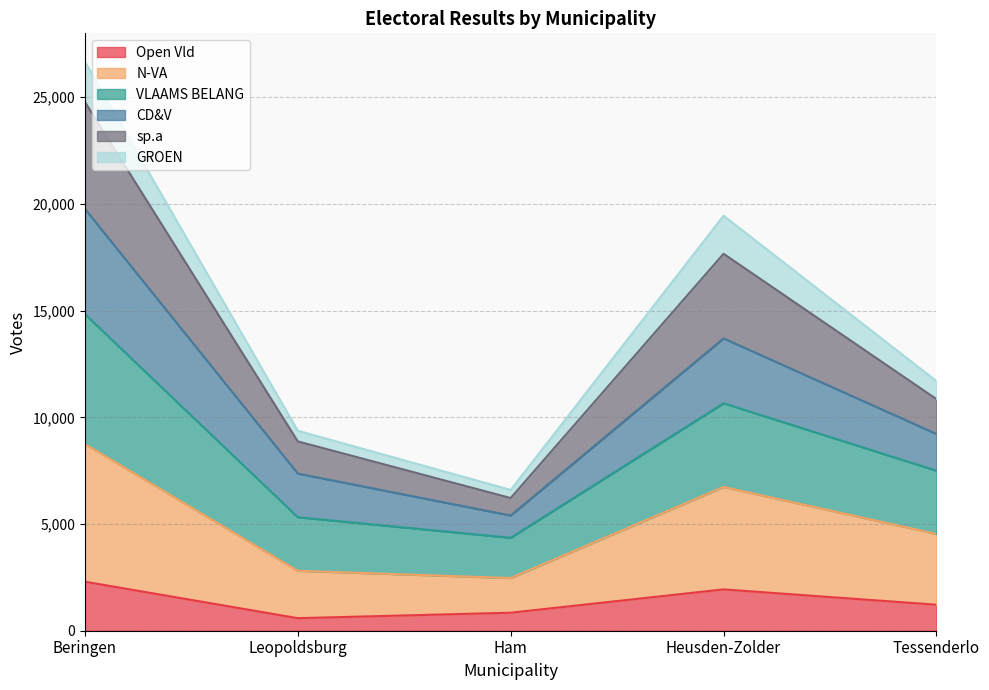

What is the maximum value for Open Vld?

2298